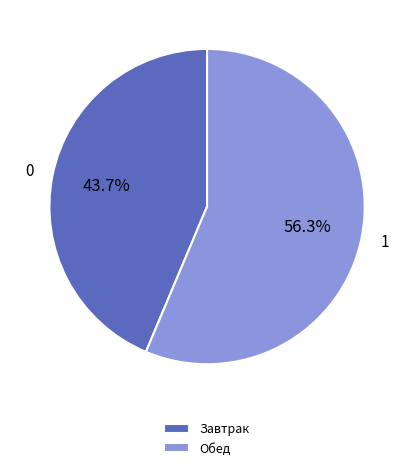

What portion of the pie excludes Обед?

43.7%